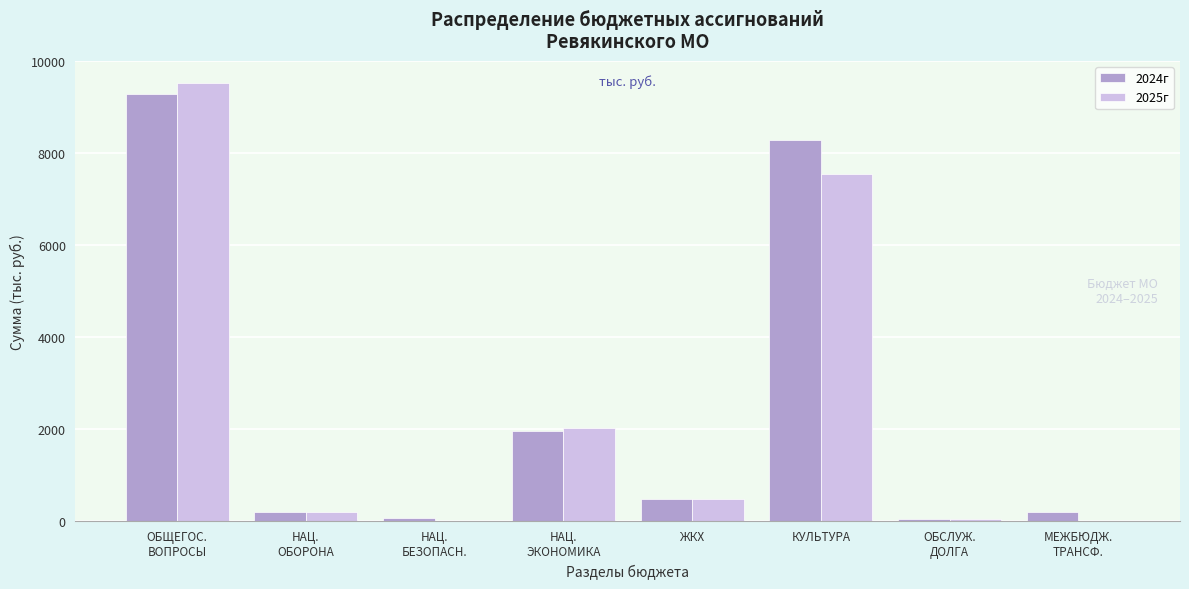

What is the total value across all series at КУЛЬТУРА?

15838.1